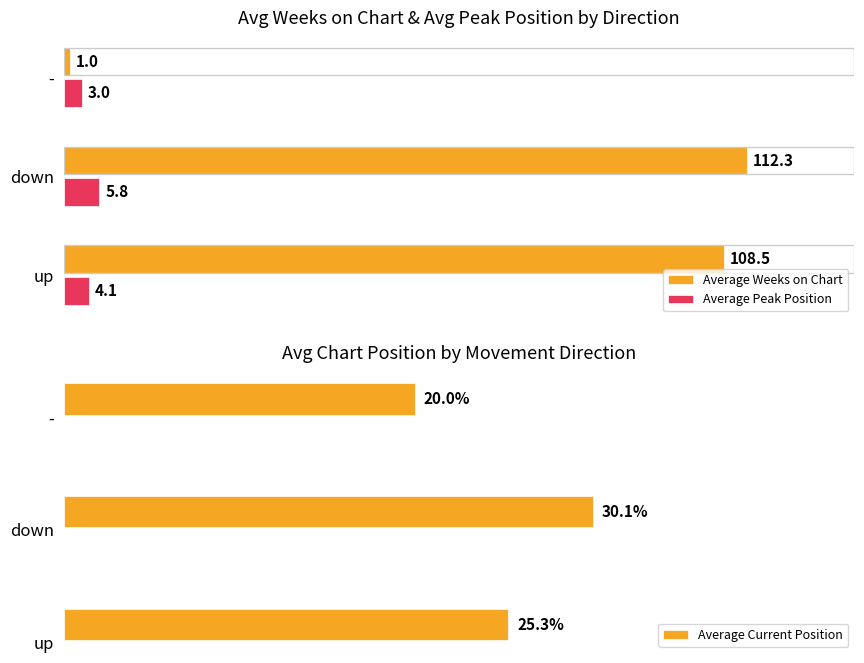

Rank the categories by Average Peak Position value from highest to lowest.

down, up, -